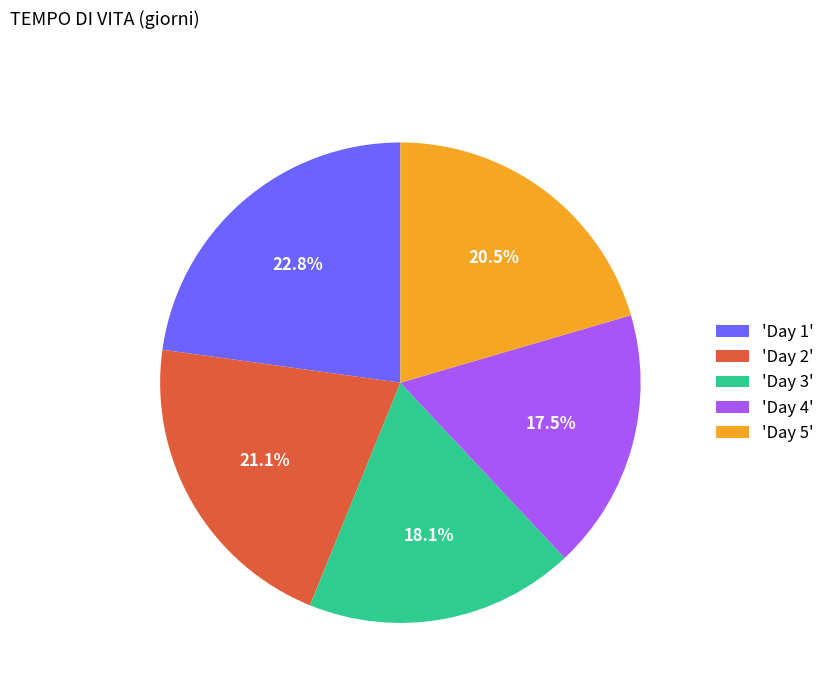

Rank the categories by value from lowest to highest.

'Day 4', 'Day 3', 'Day 5', 'Day 2', 'Day 1'